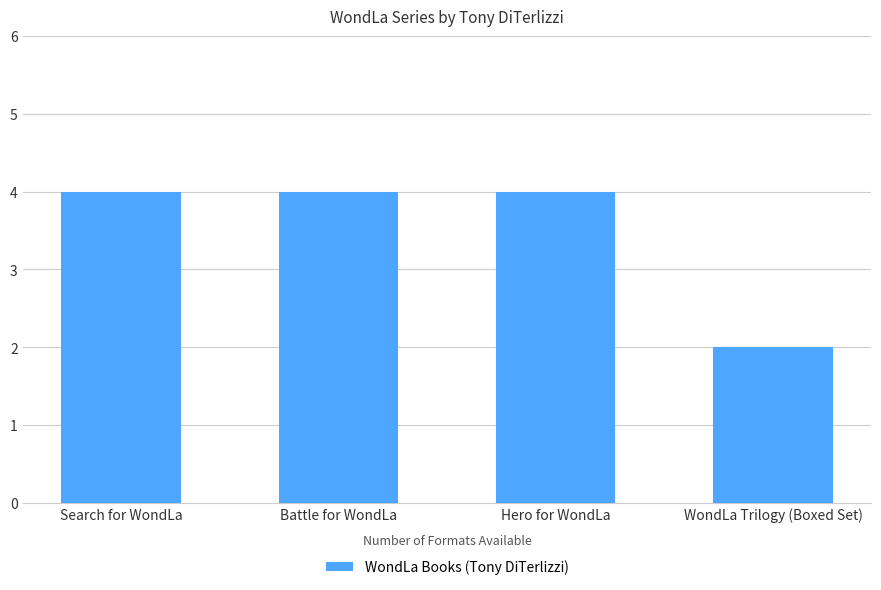

Between WondLa Trilogy (Boxed Set) and Search for WondLa, which is larger?

Search for WondLa